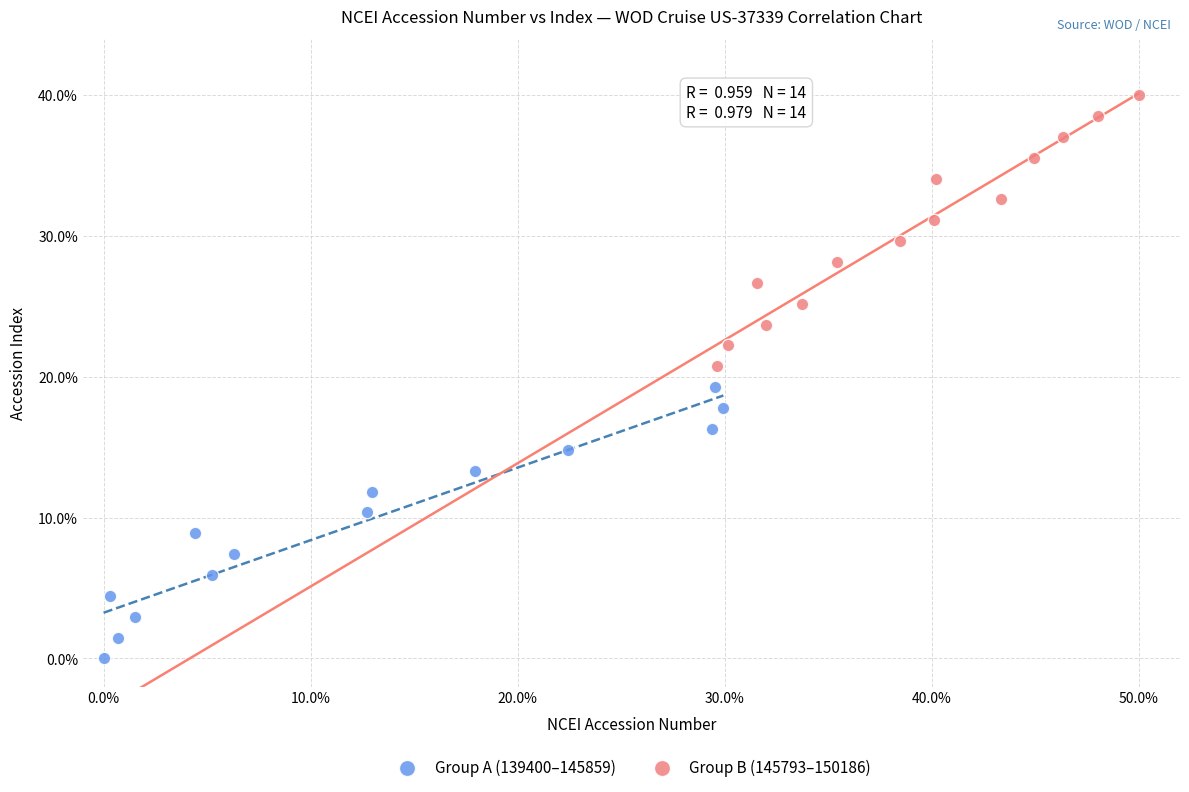

Which series contains the highest Y value?

Group B (145793–150186)